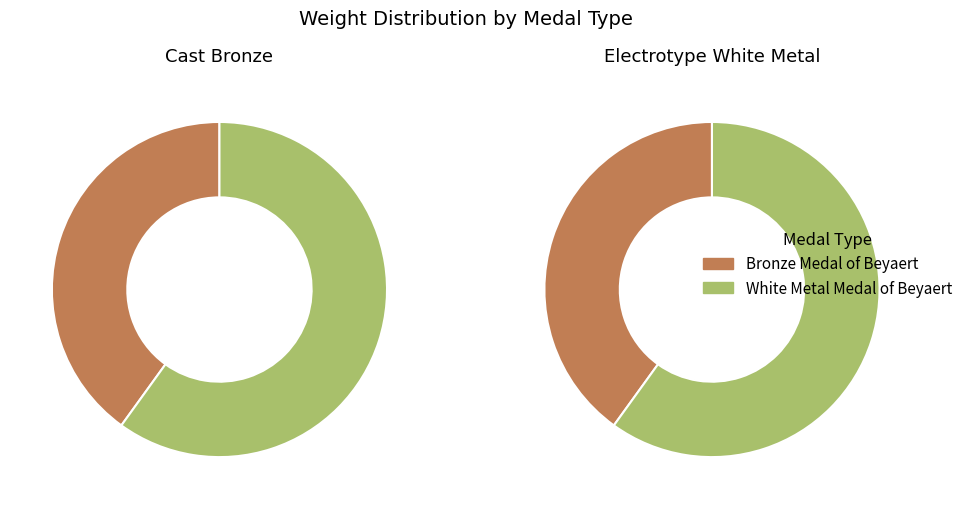

How many segments does this pie chart have?

2